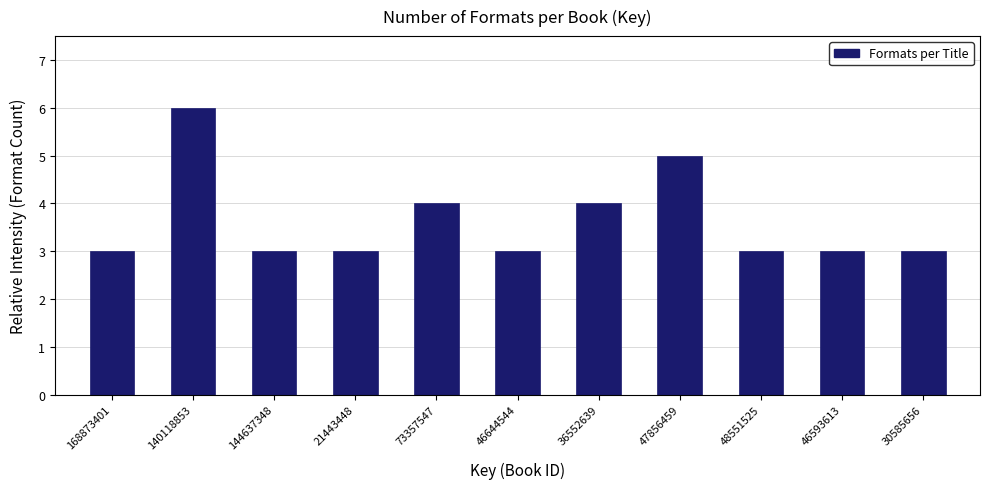

Reading left to right, extract all data points from this chart.

3	6	3	3	4	3	4	5	3	3	3